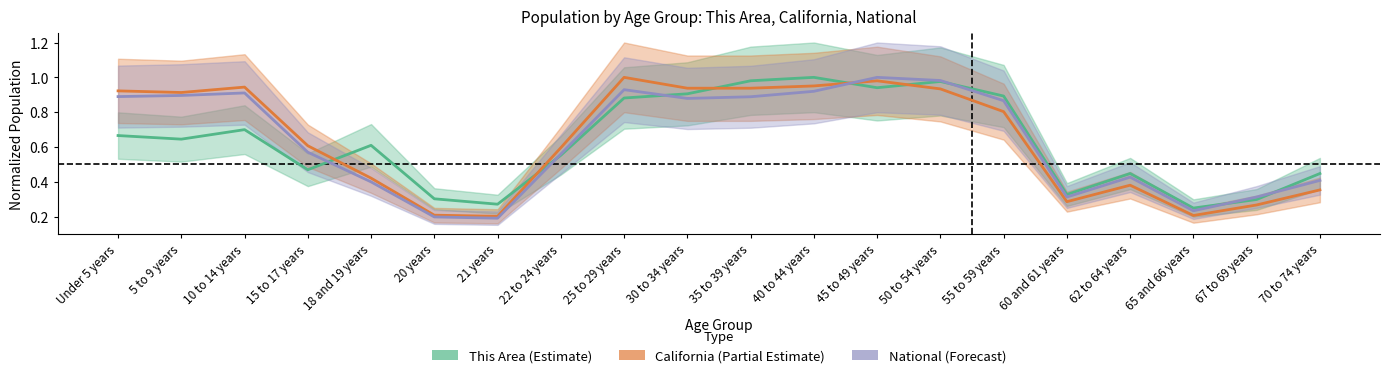

What is the label of the 15th point from the right?

20 years